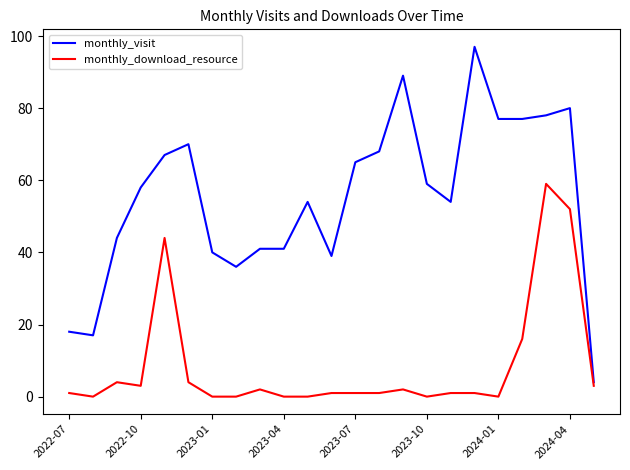

Which series has the largest total across all categories?

monthly_visit